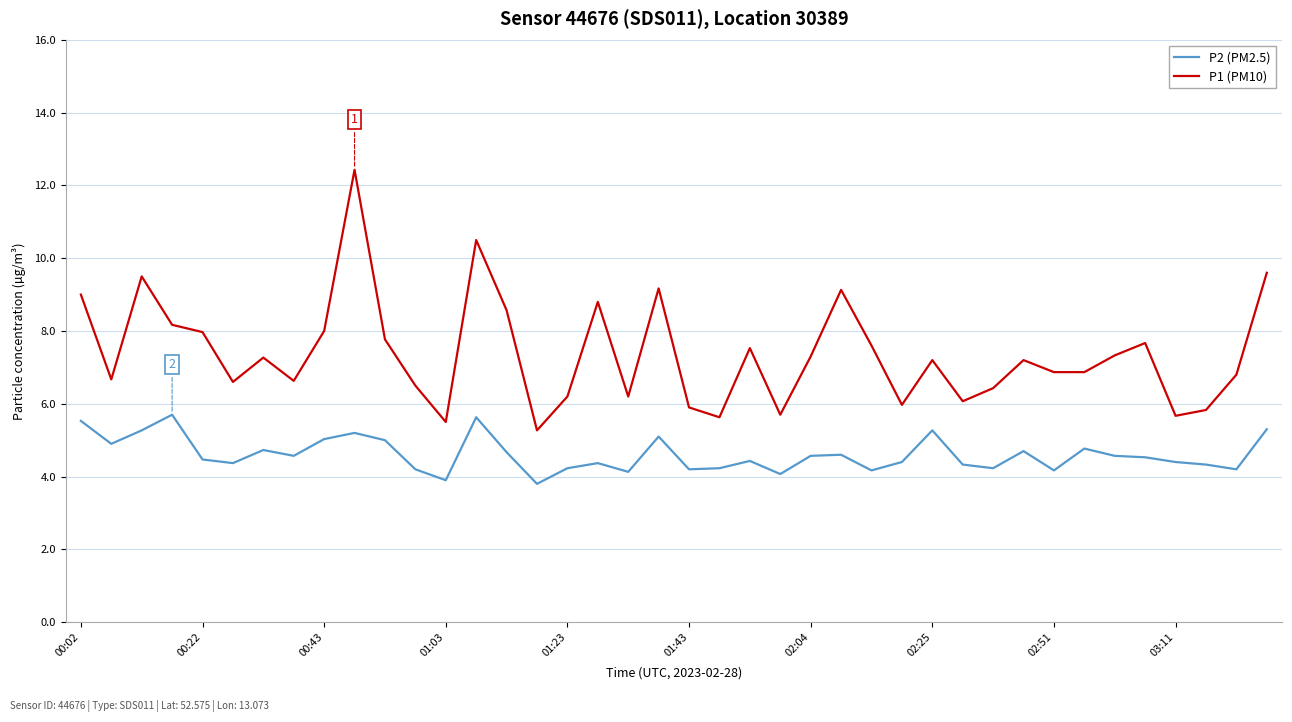

At how many categories does at least one series exceed 11?

1